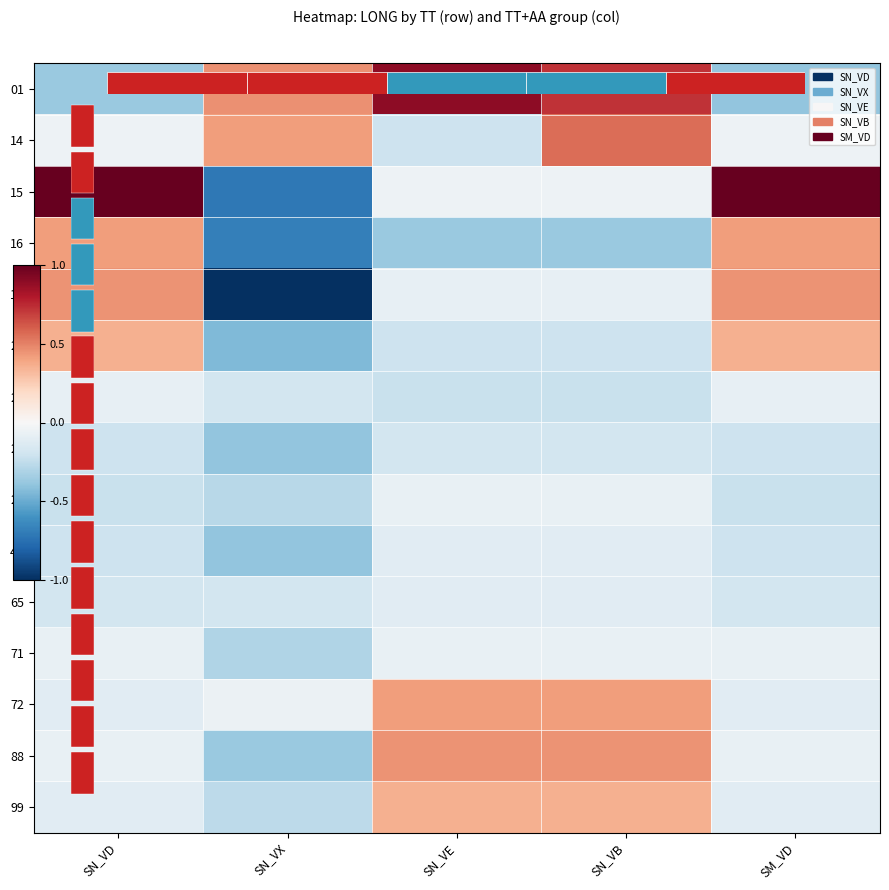

What is the minimum value for 99?

-0.3